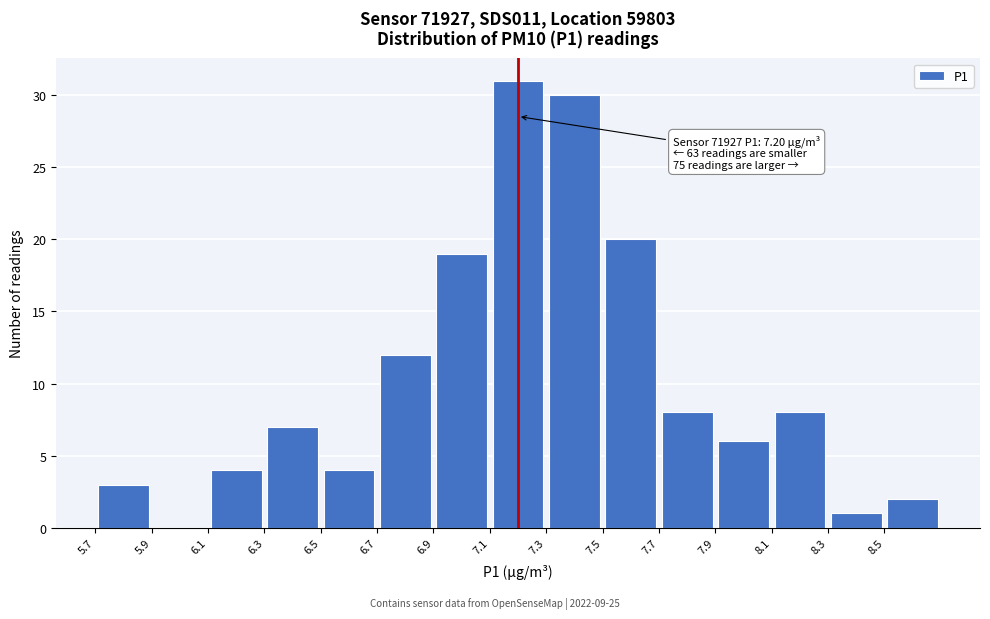

Over which range of the x-axis is the bar tallest?

7.1 to 7.3